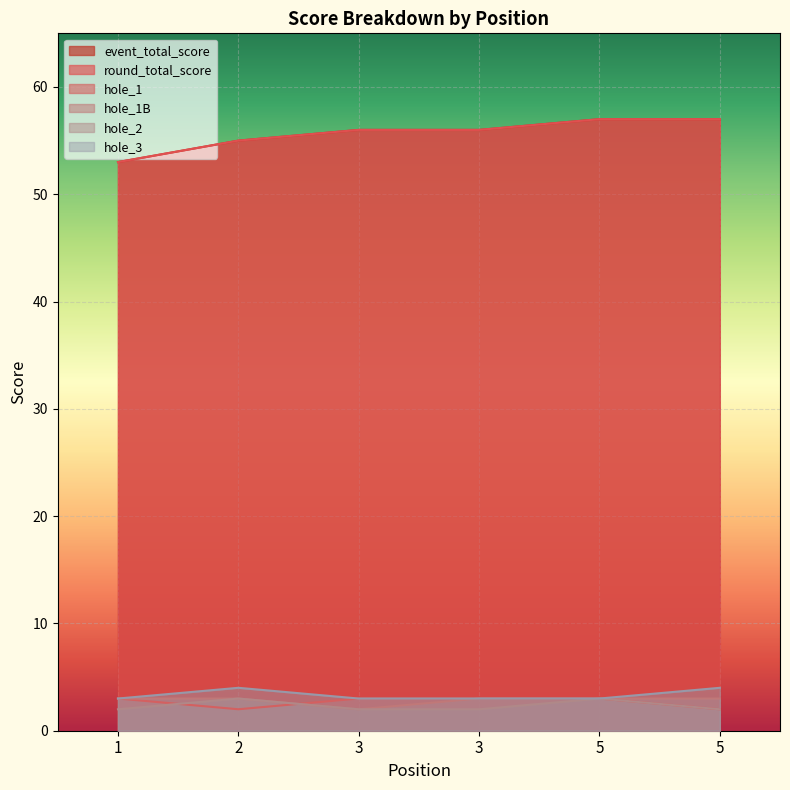

Does the chart display data point markers on the line(s)?

No